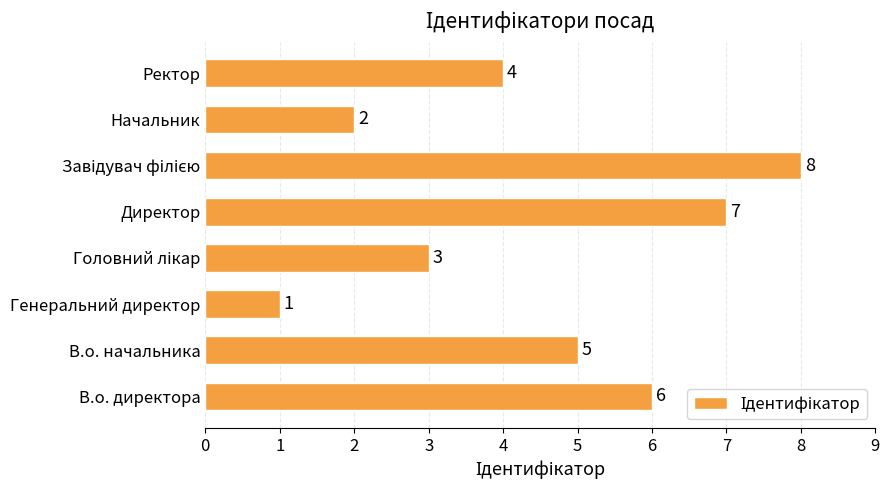

What is the change in value from Генеральний директор to Начальник?

+1